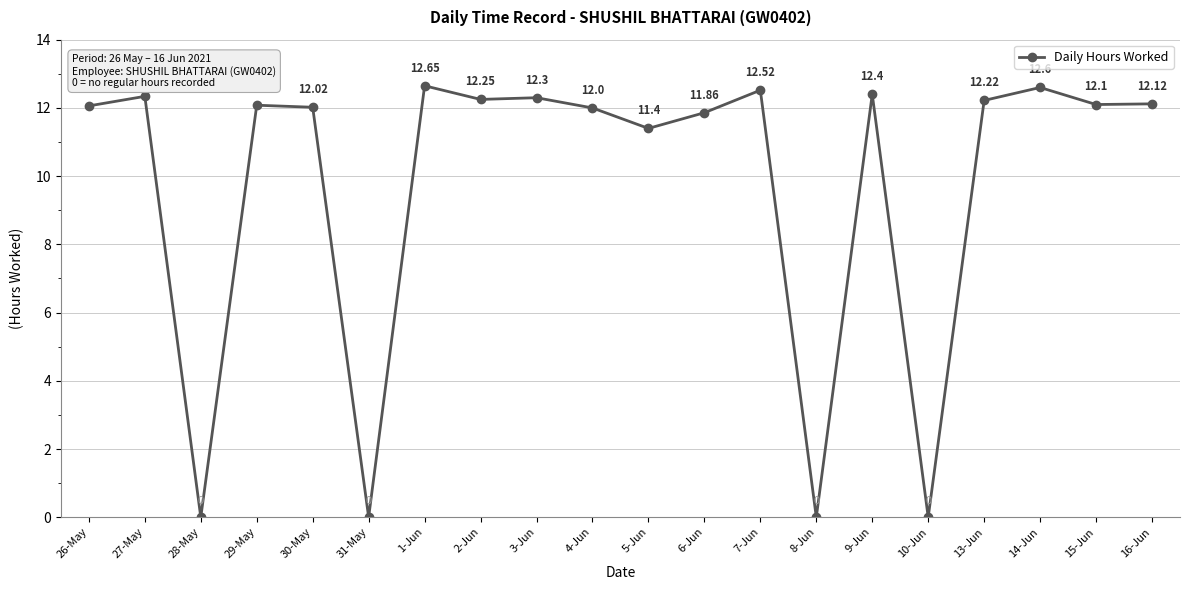

What is the change in value from 28-May to 7-Jun?

+12.5